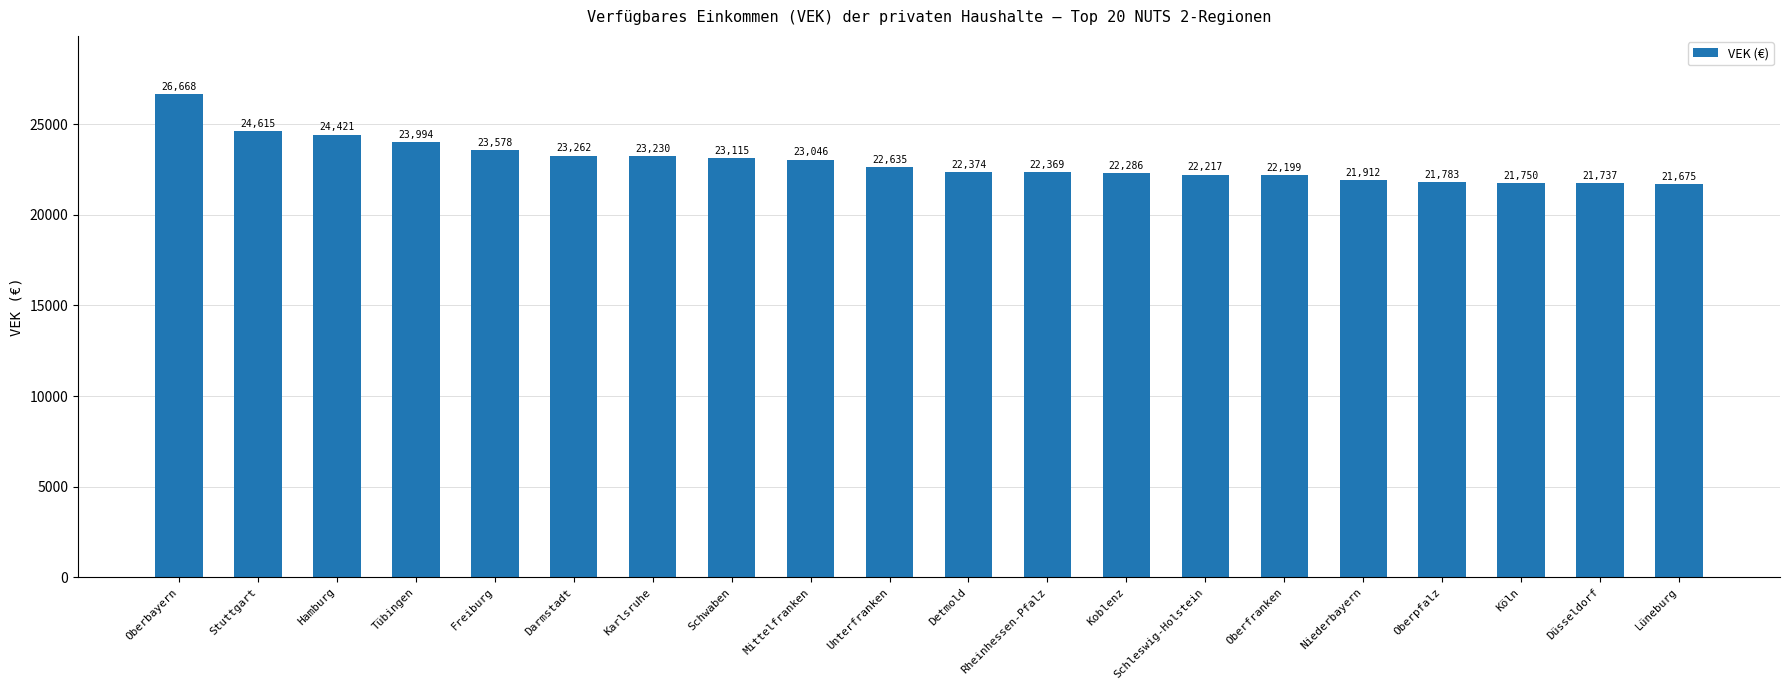

True or false: the data shows 9877 at Schwaben.

False